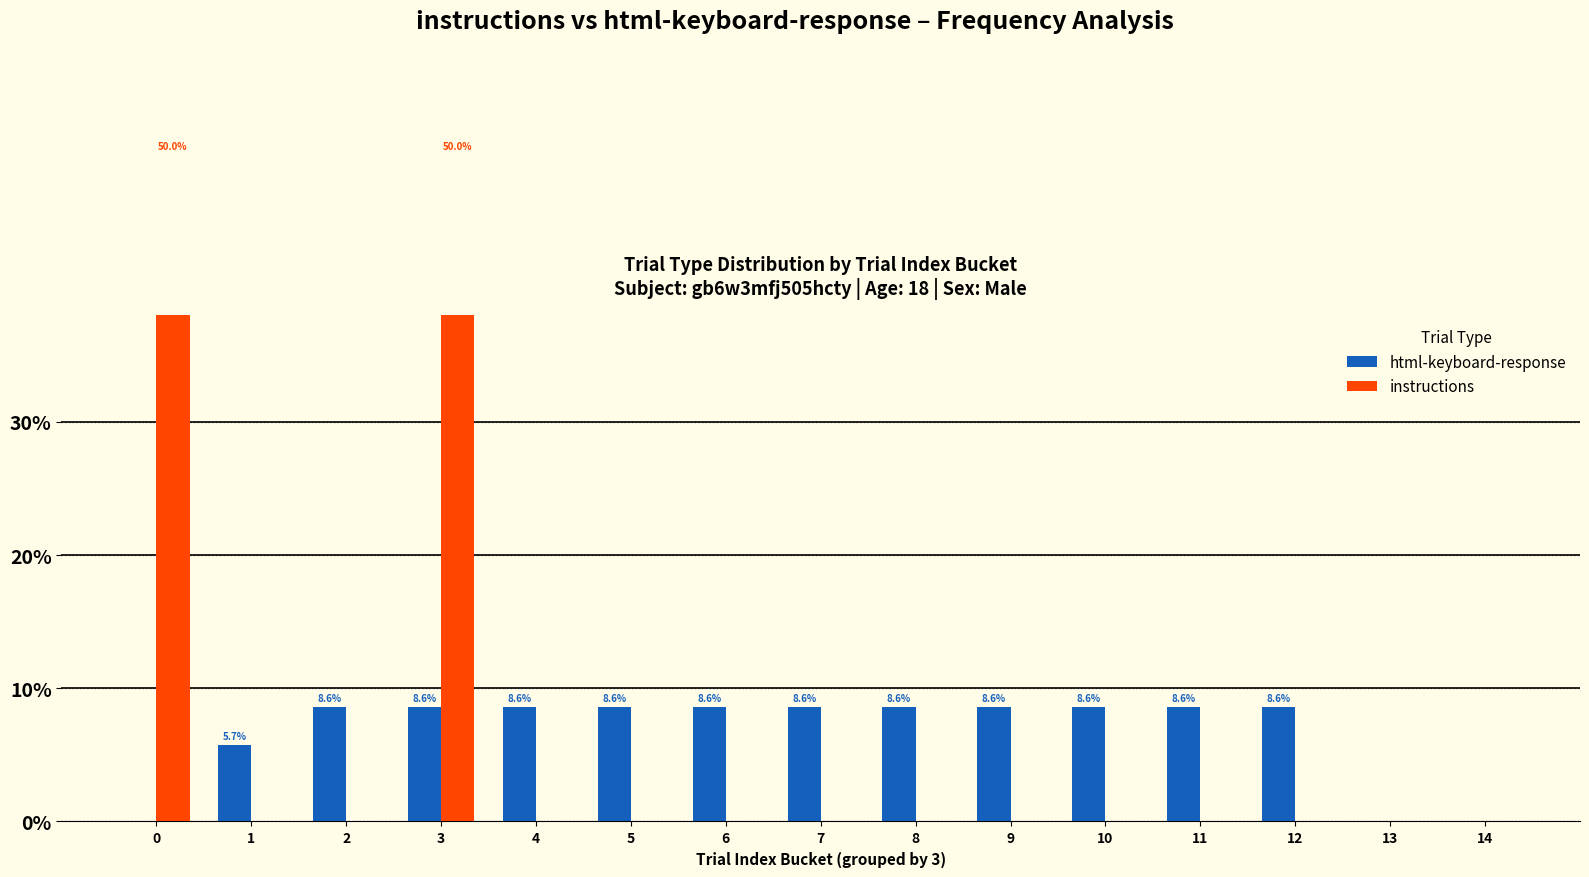

At which label does instructions reach its minimum?

1